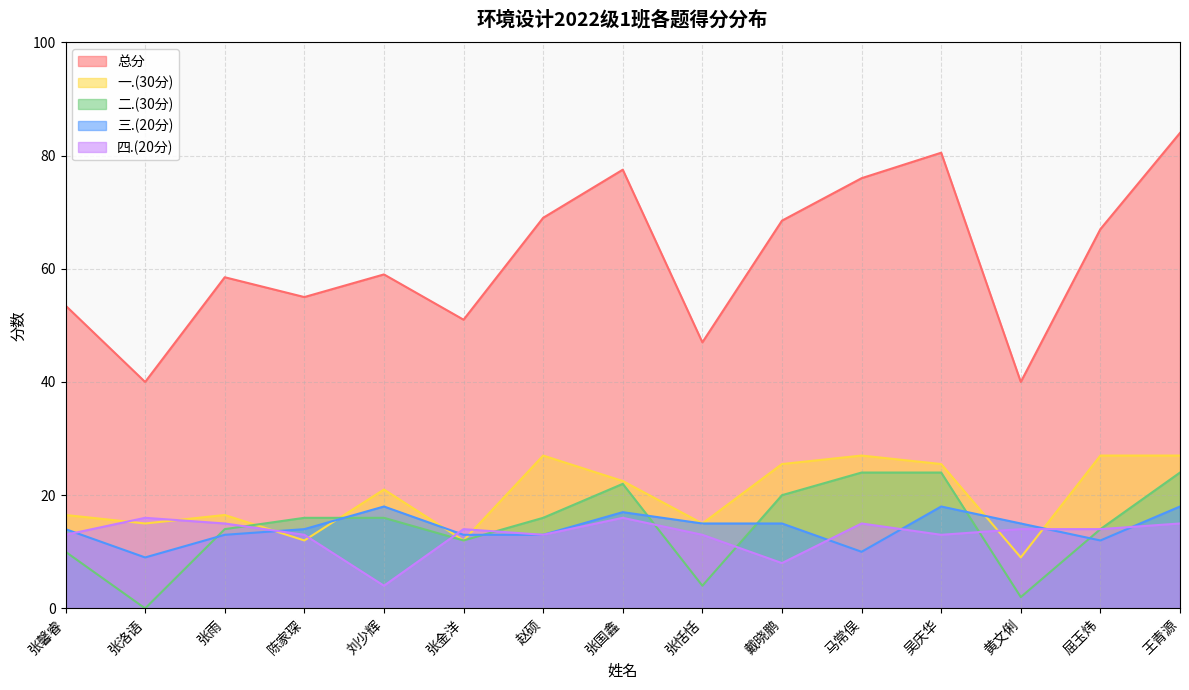

Between 黄文俐 and 王青源, which is larger?

王青源